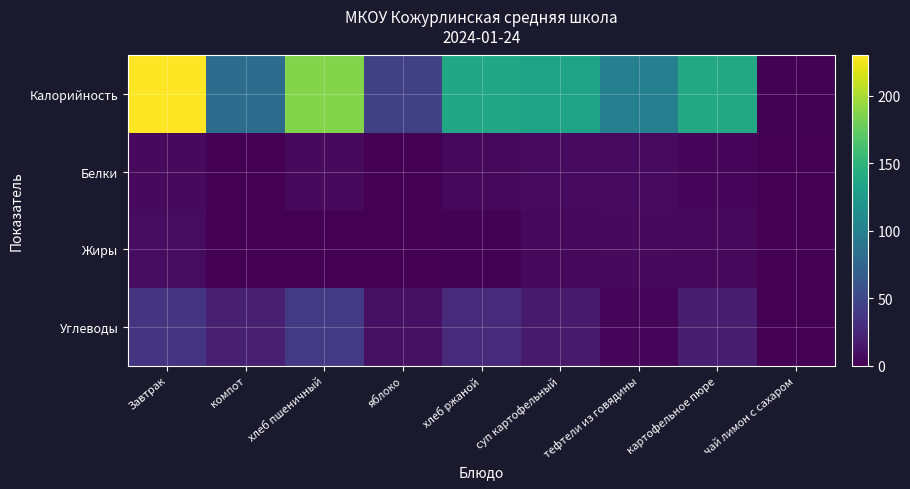

At how many categories does at least one series exceed 147?

2